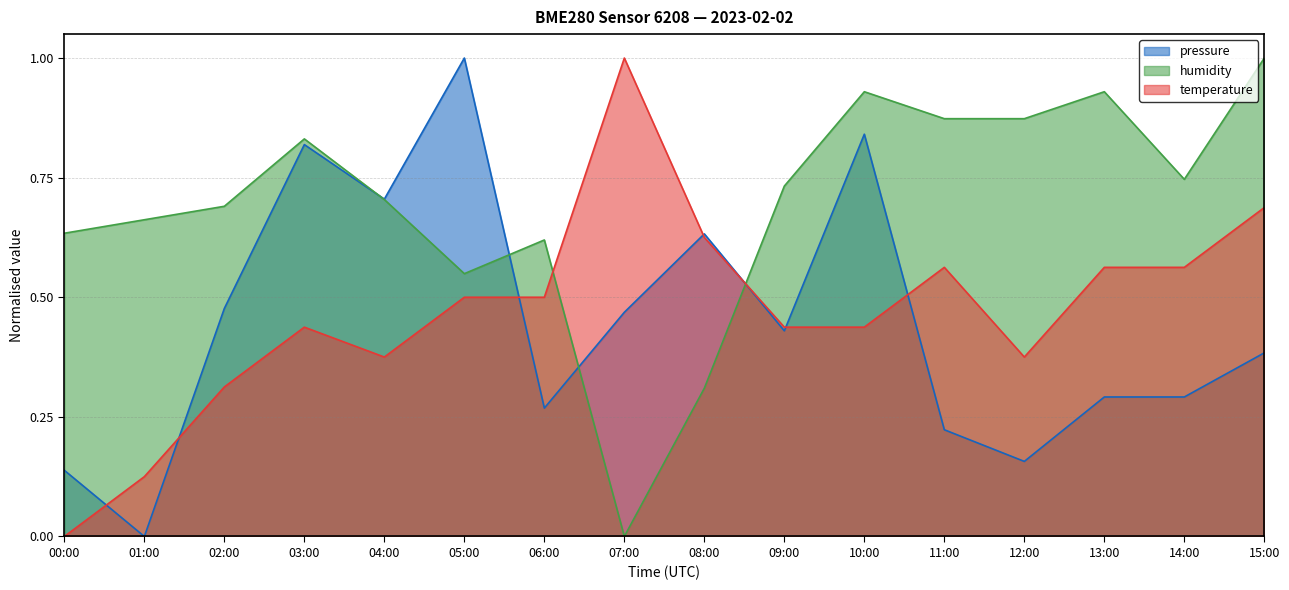

The value of pressure at 06:00 is 0.3. True or false?

True